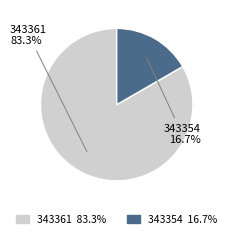

How many slices are in this pie chart?

2